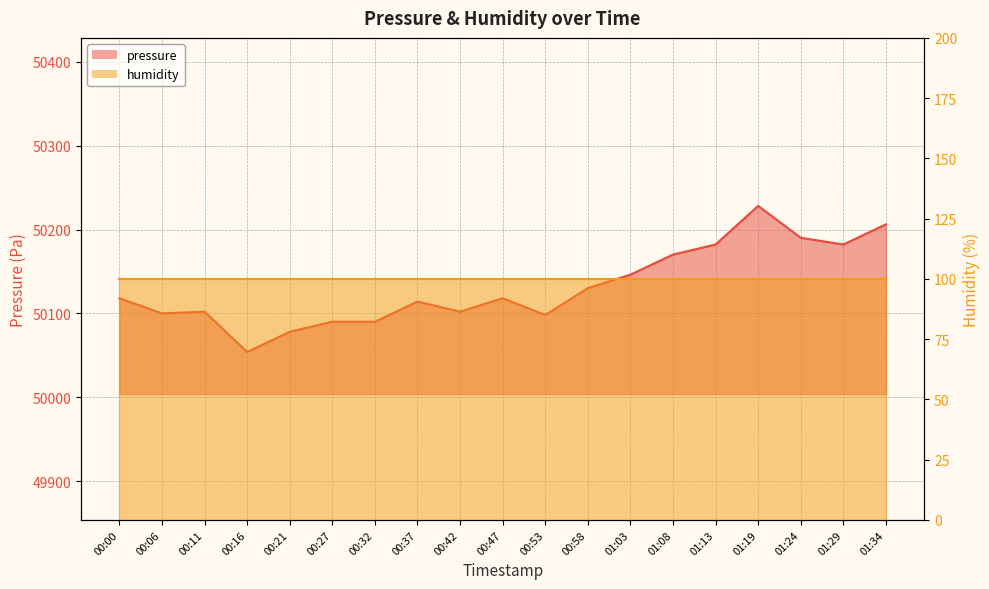

The value at 00:37 is 86161.2. True or false?

False